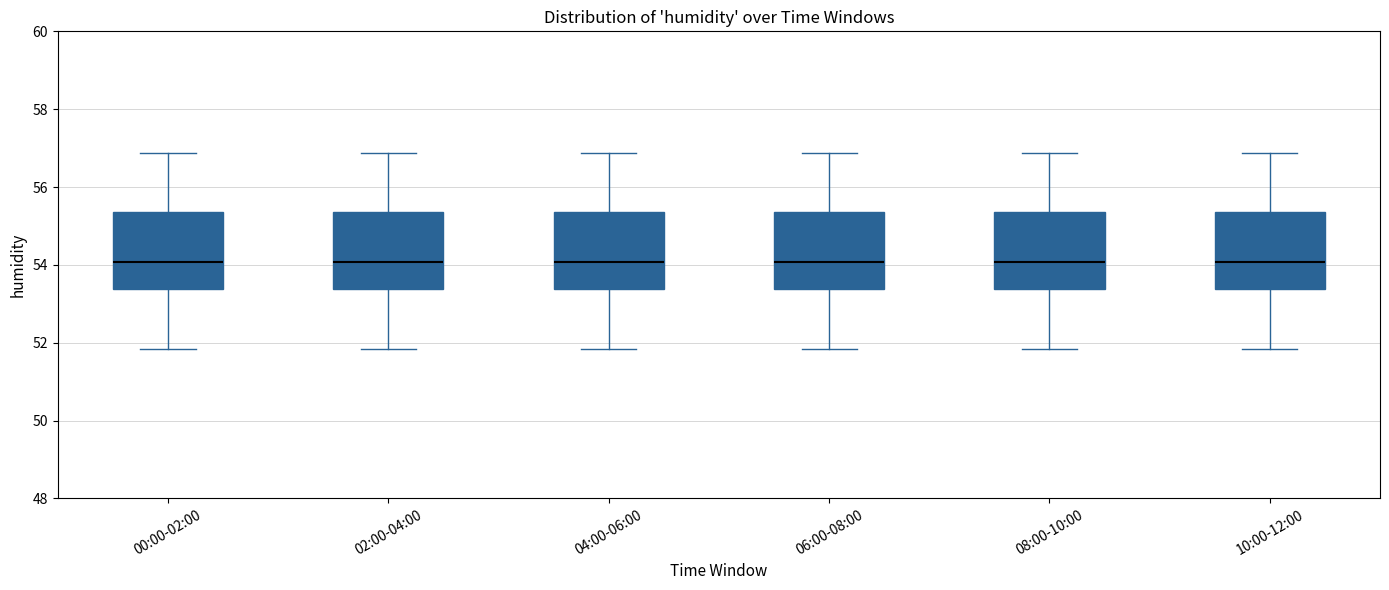

Reading left to right, read every box against the y-axis: the position of its median line, the range the box covers, and the ends of its whiskers. The values are not printed on the chart, so give them approximately, as read against the axis.

00:00-02:00: median 54.0, box 53.4 to 55.4, whiskers 51.8 to 56.8
02:00-04:00: median 54.0, box 53.4 to 55.4, whiskers 51.8 to 56.8
04:00-06:00: median 54.0, box 53.4 to 55.4, whiskers 51.8 to 56.8
06:00-08:00: median 54.0, box 53.4 to 55.4, whiskers 51.8 to 56.8
08:00-10:00: median 54.0, box 53.4 to 55.4, whiskers 51.8 to 56.8
10:00-12:00: median 54.0, box 53.4 to 55.4, whiskers 51.8 to 56.8